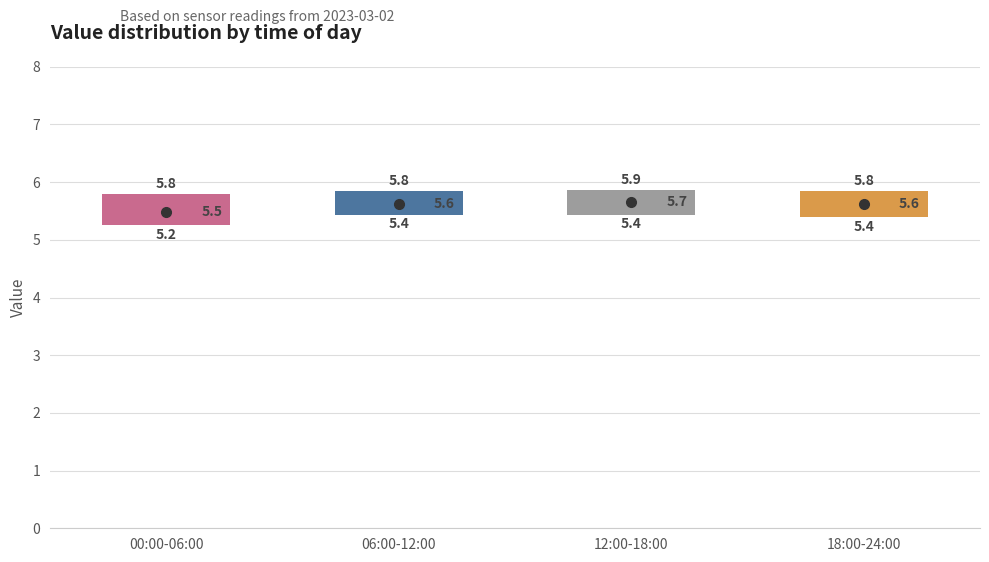

Which box has the lowest median line?

00:00-06:00